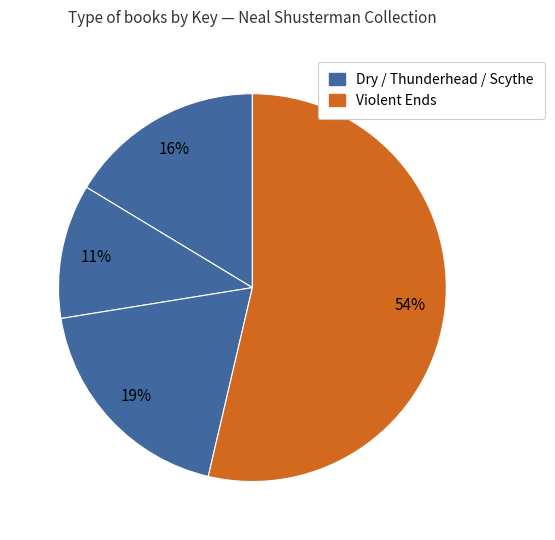

Which slice represents more than half of the pie?

Violent Ends